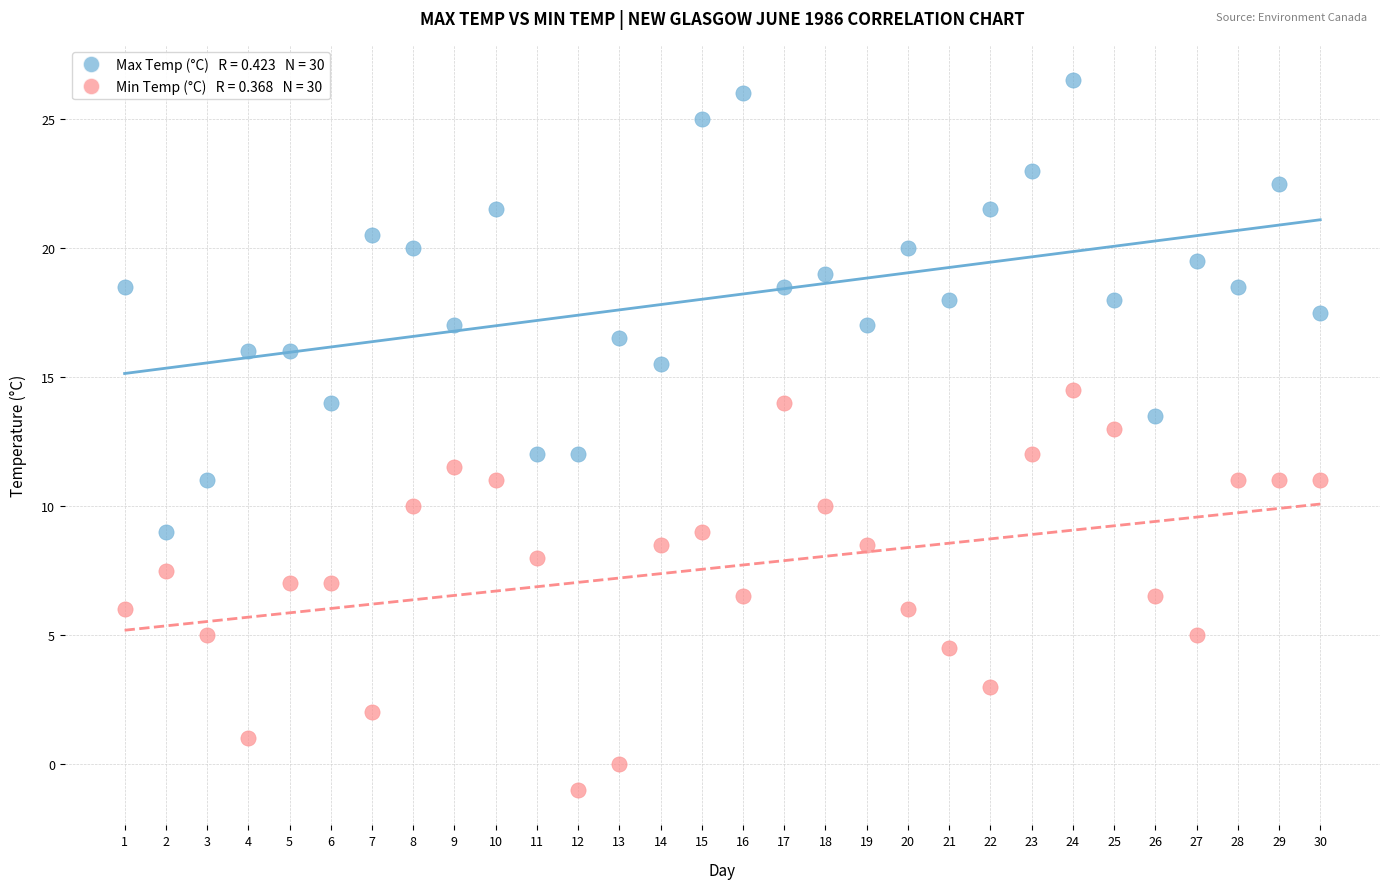

Across all data points, what is the range of Y values (max minus min)?

27.5